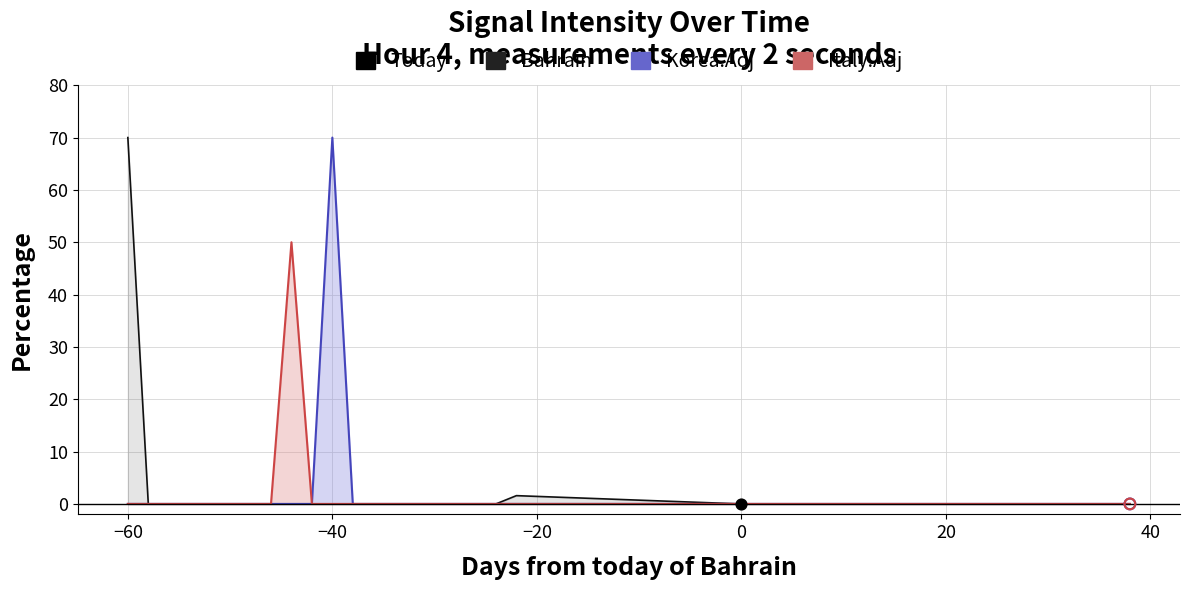

Is the value of Italy.Adj at 20 greater than the value of Korea.Adj at 40?

No